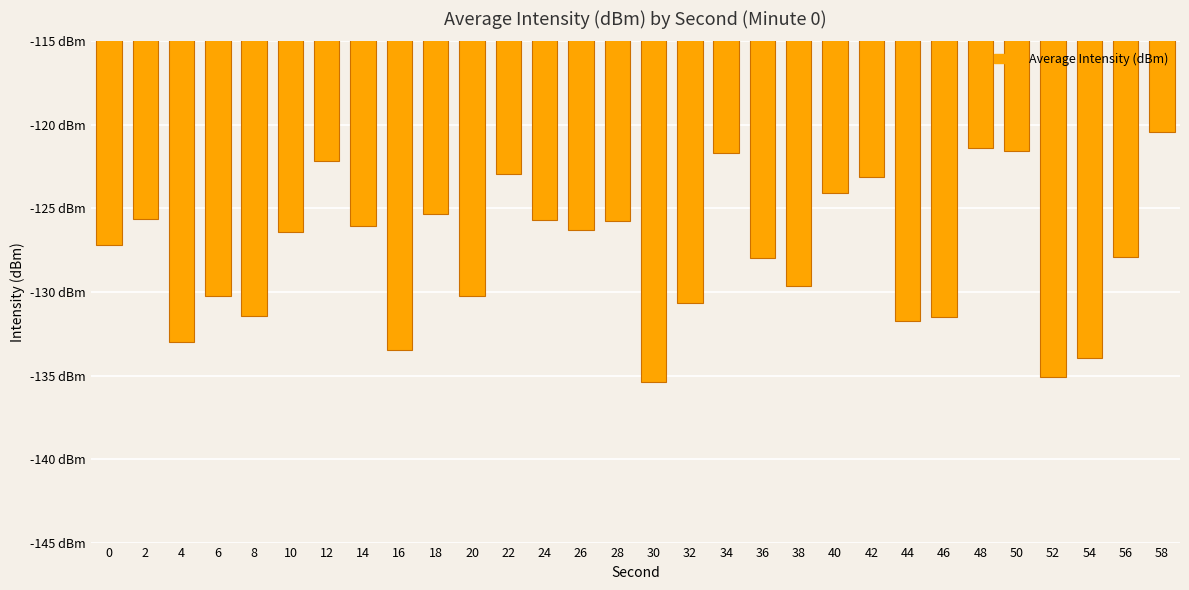

What is the sum of all values?

-3827.9